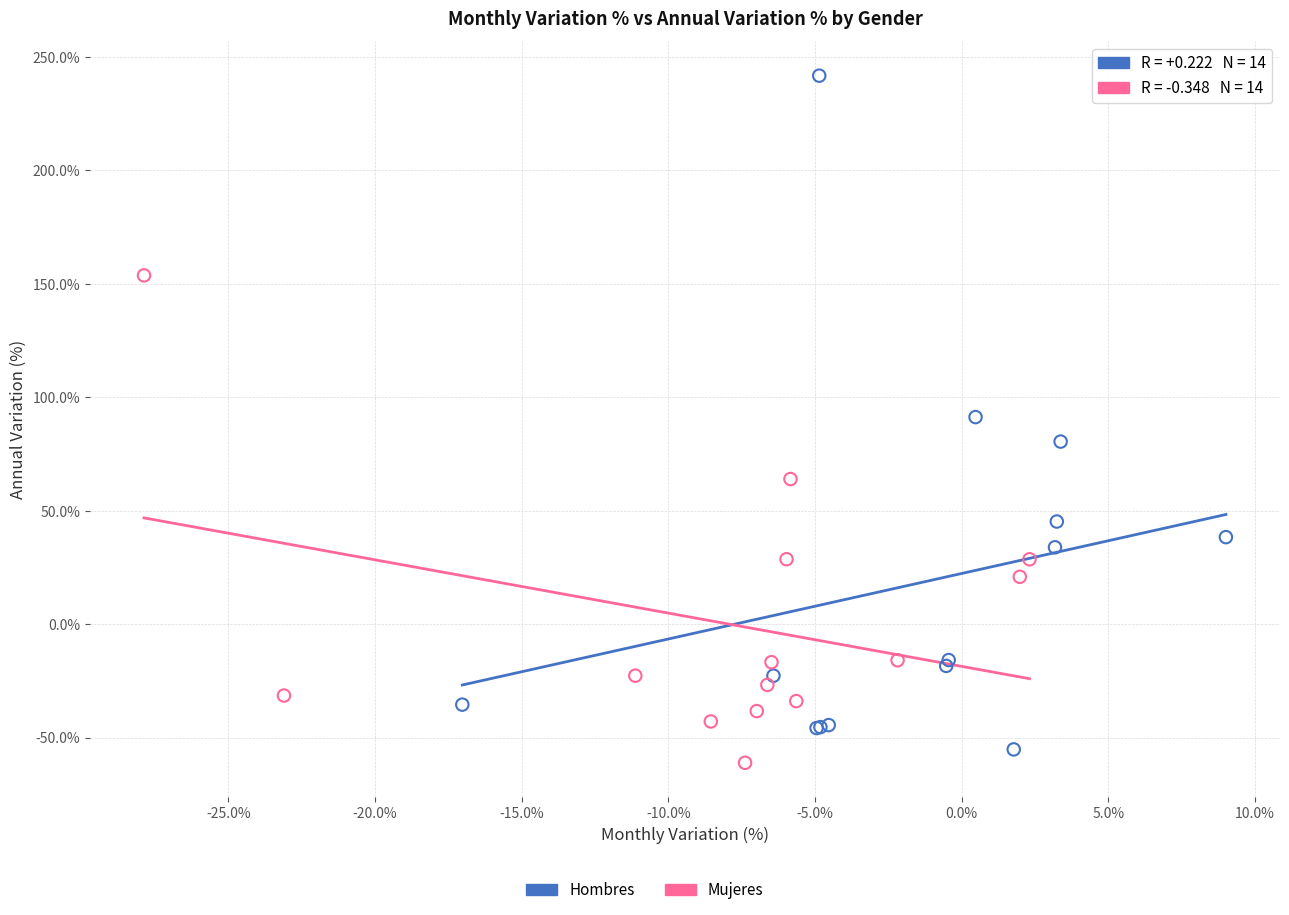

Which series has the widest spread of Y values?

Hombres